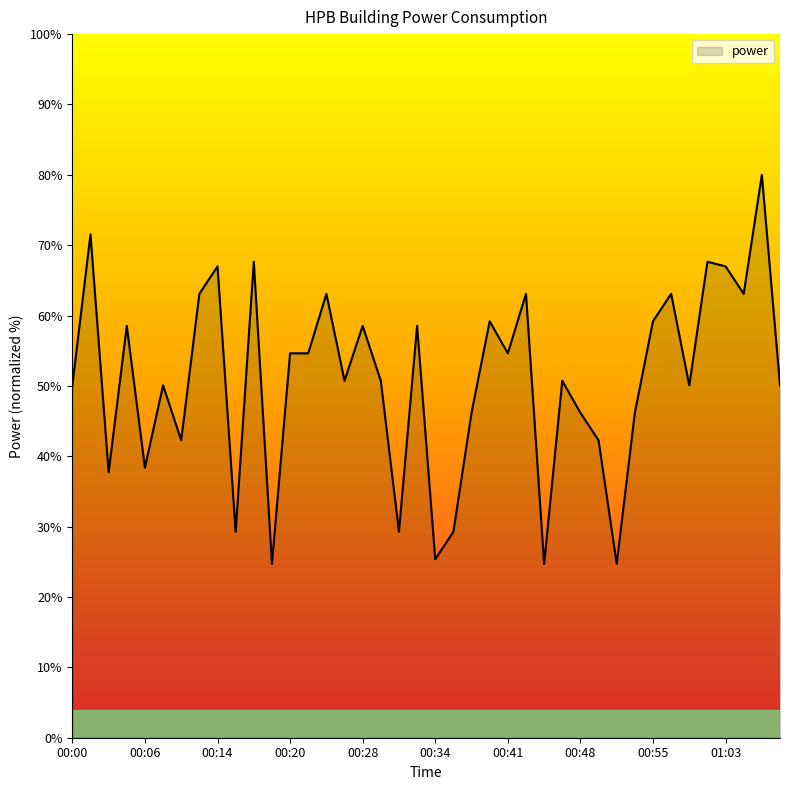

What is the maximum value shown in the chart?

80.0